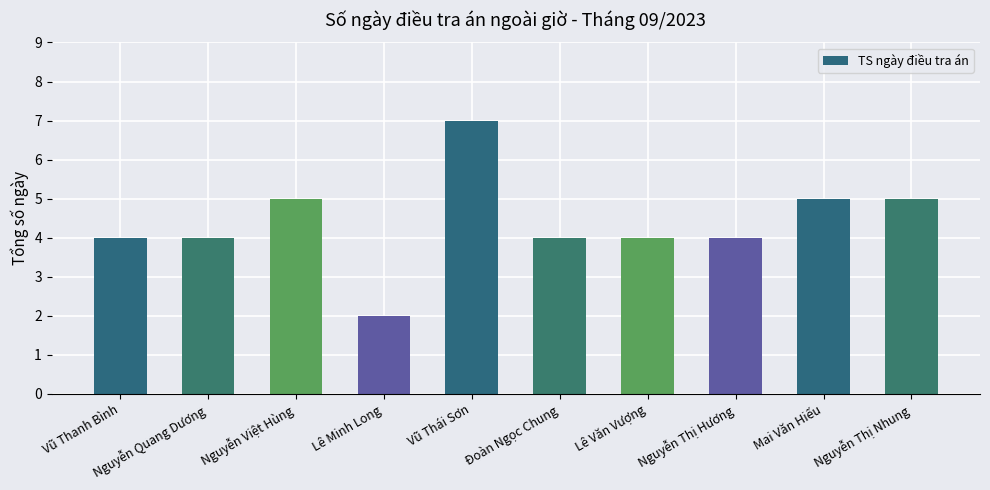

What is the sum of all values?

44